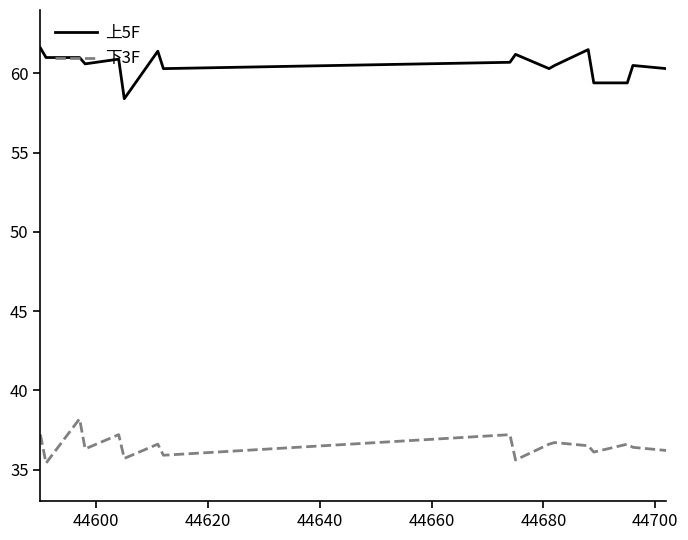

Rank the series by their average value, from highest to lowest.

上5F, 下3F